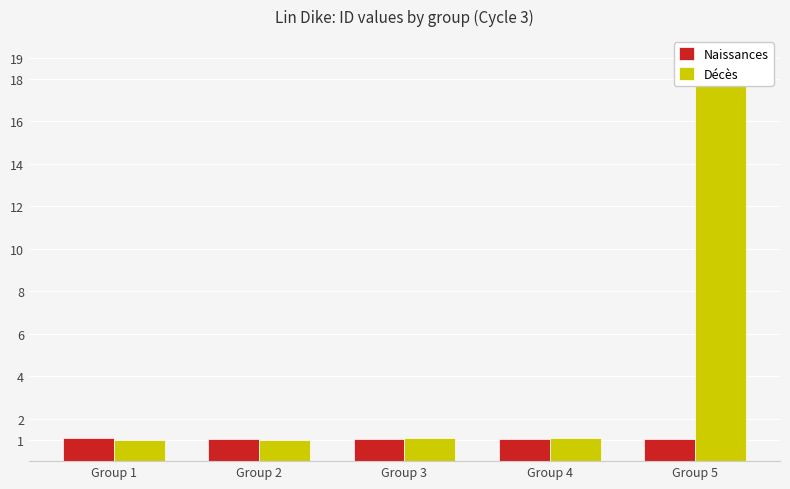

What is the sum of all Naissances values?

5269